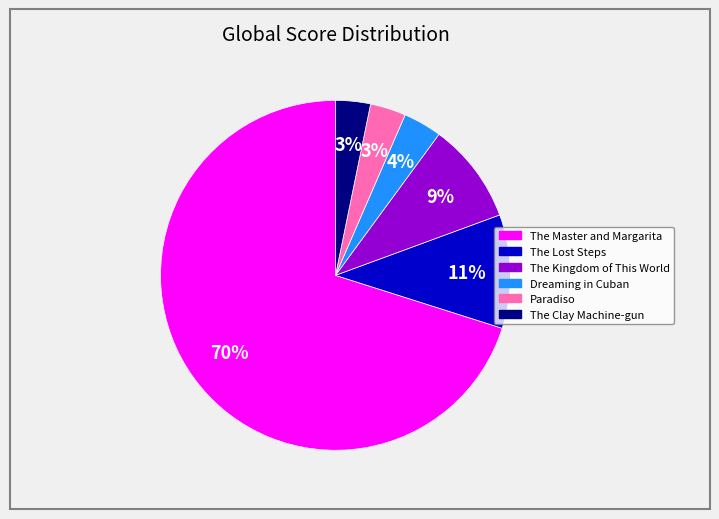

Do The Clay Machine-gun and Paradiso together represent more than half of the pie?

No